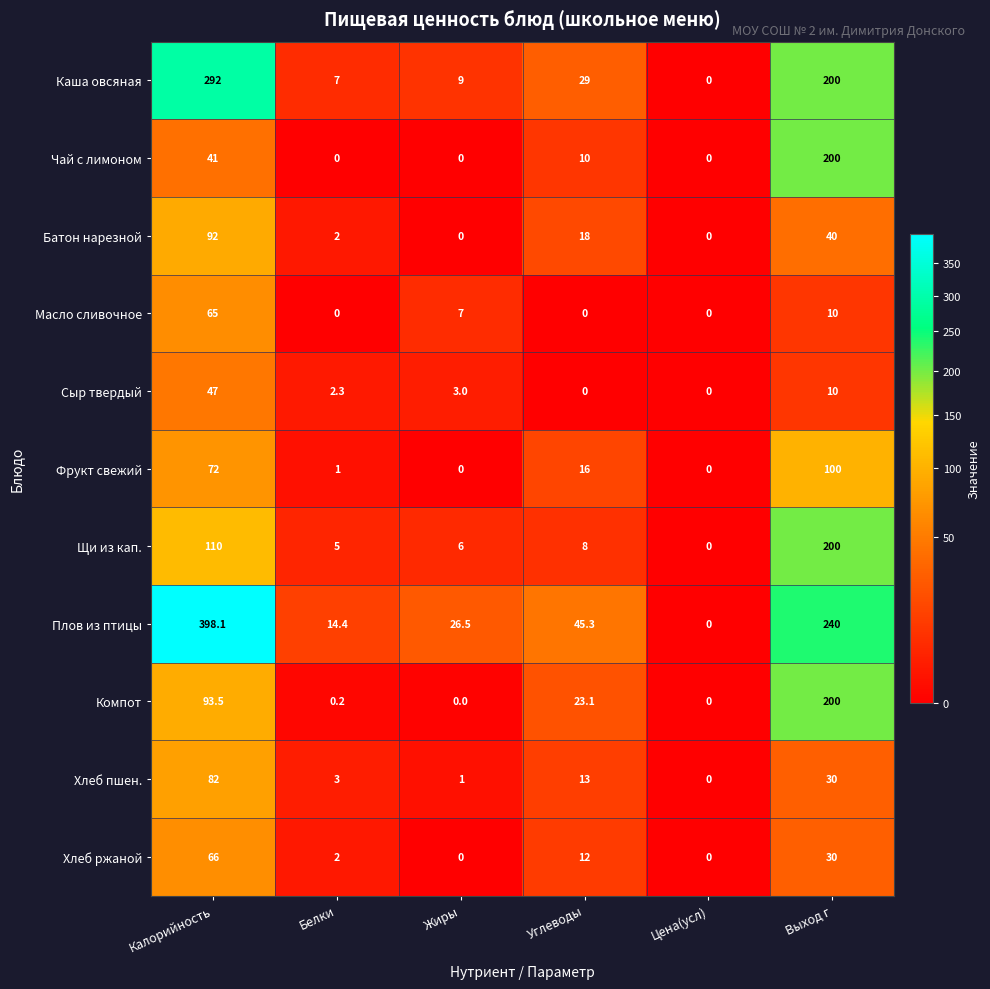

At which category is the sum across all series the highest?

Калорийность